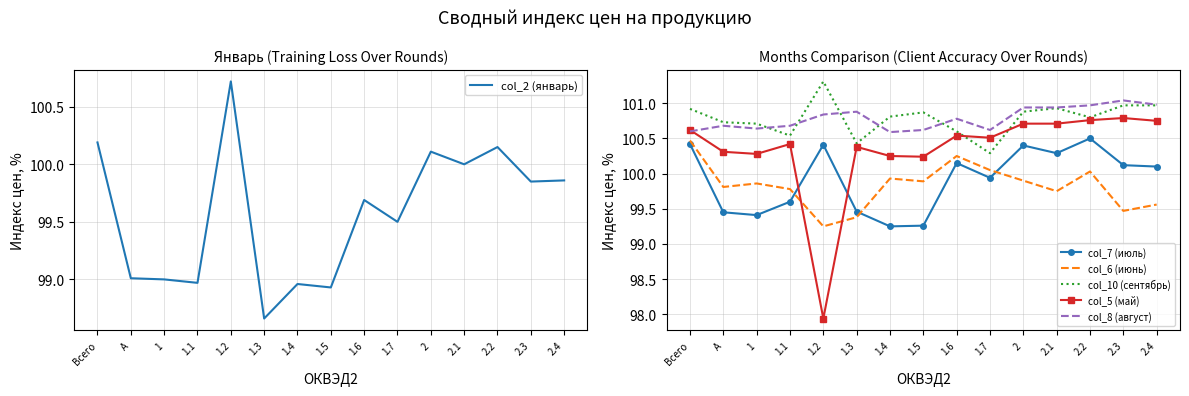

Is the value of col_7 (июль) at 1.7 greater than the value of col_10 (сентябрь) at 1?

No